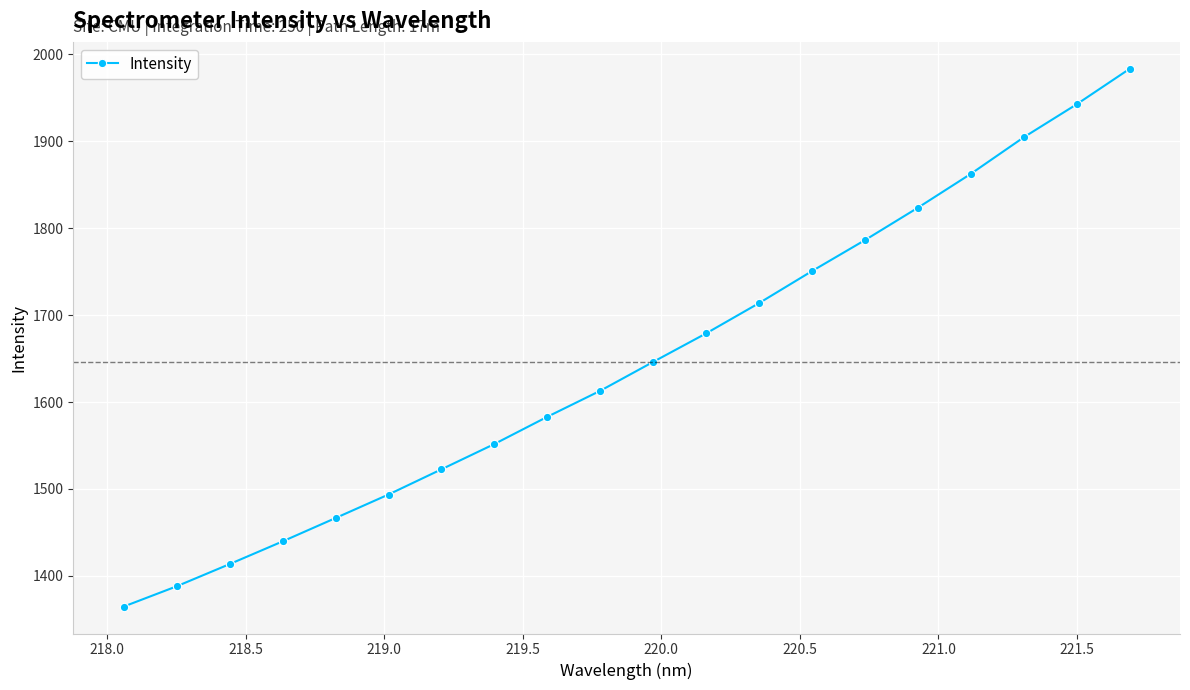

What is the greatest value displayed?

1983.4